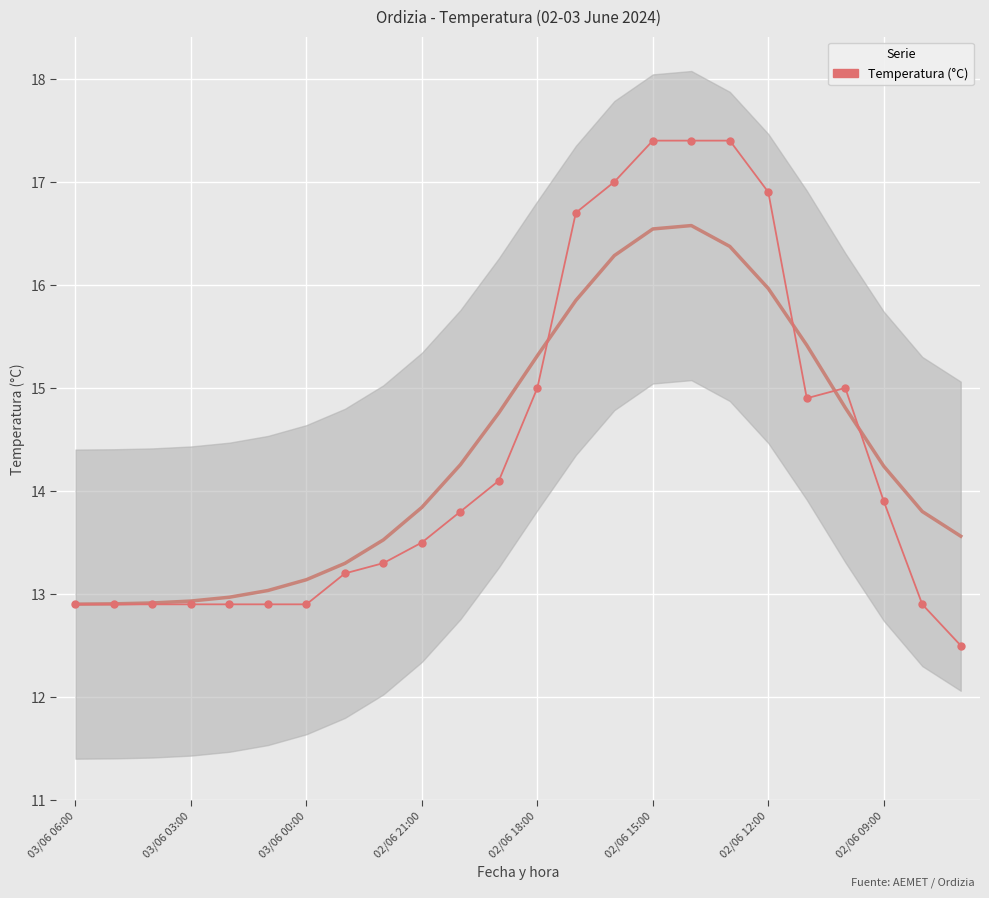

How many points are higher than both their immediate neighbors (excluding endpoints)?

1